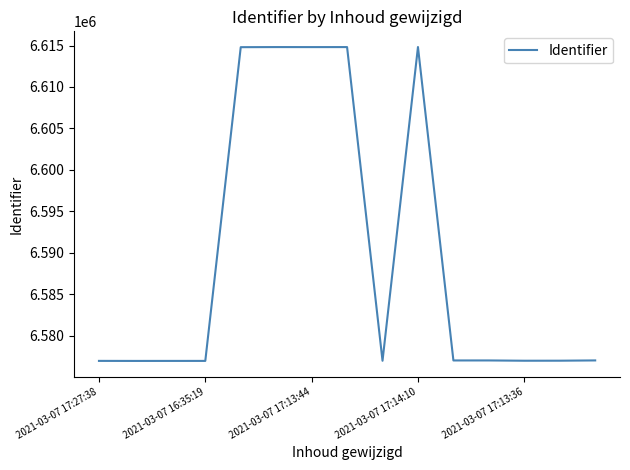

What is the greatest value displayed?

6614817